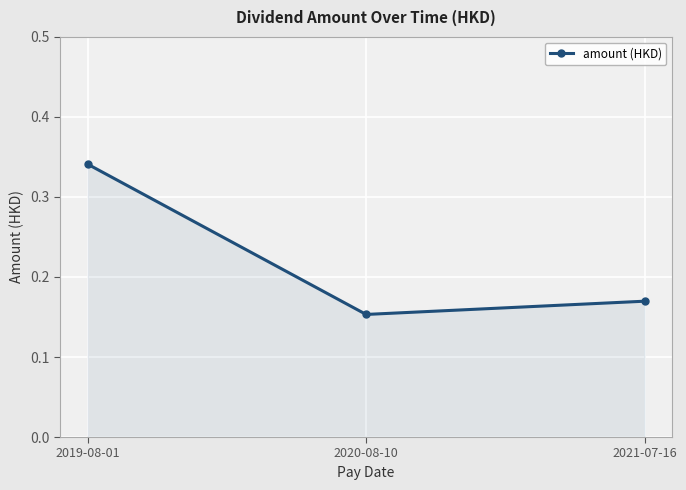

Rank the categories by value from lowest to highest.

2020-08-10, 2021-07-16, 2019-08-01